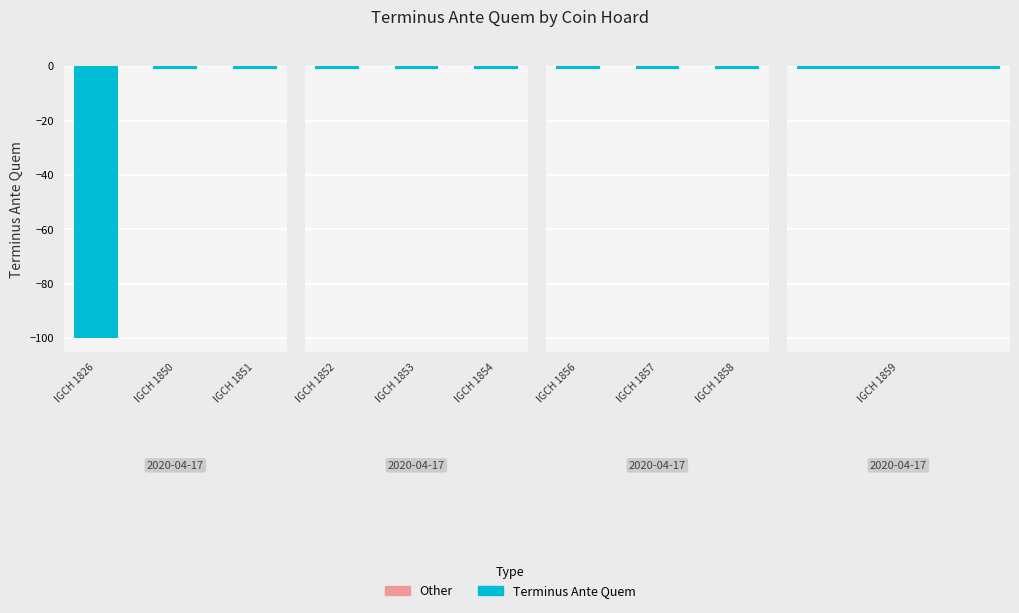

Which category has the highest value across all series?

IGCH 1850